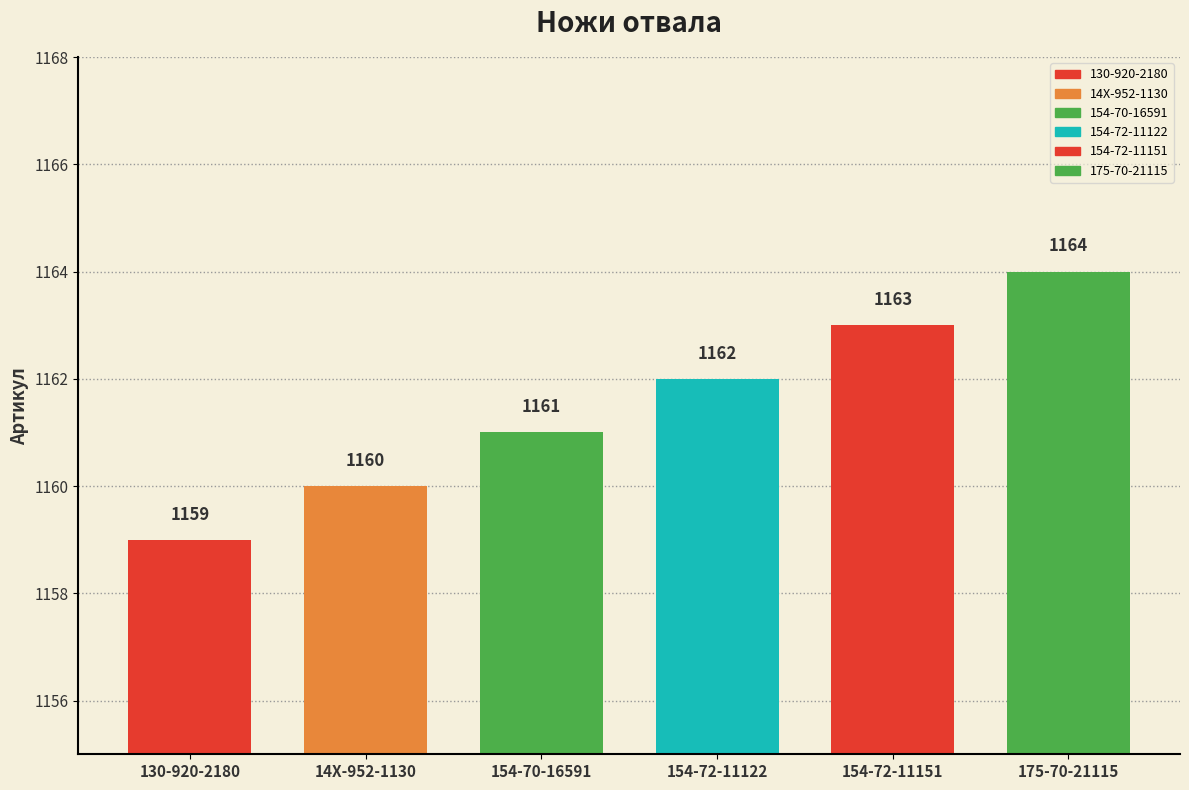

The chart shows a value of 1163 at 154-72-11151. True or false?

True